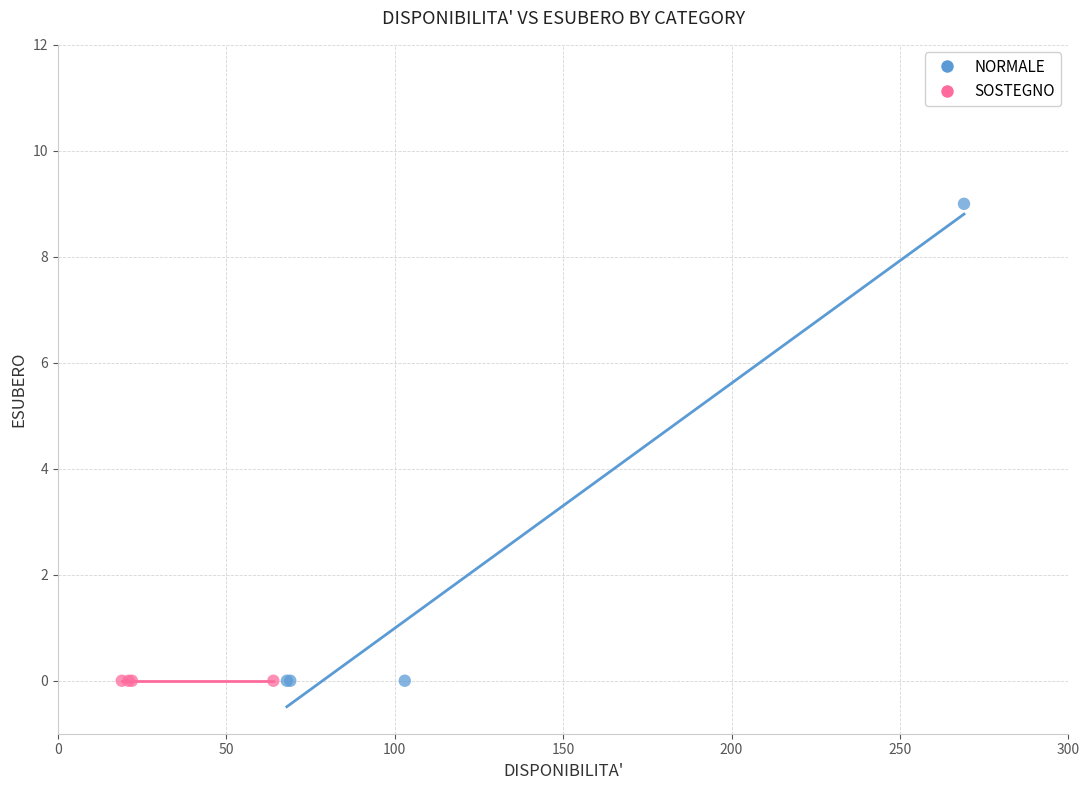

Which series reaches the maximum Y coordinate?

NORMALE